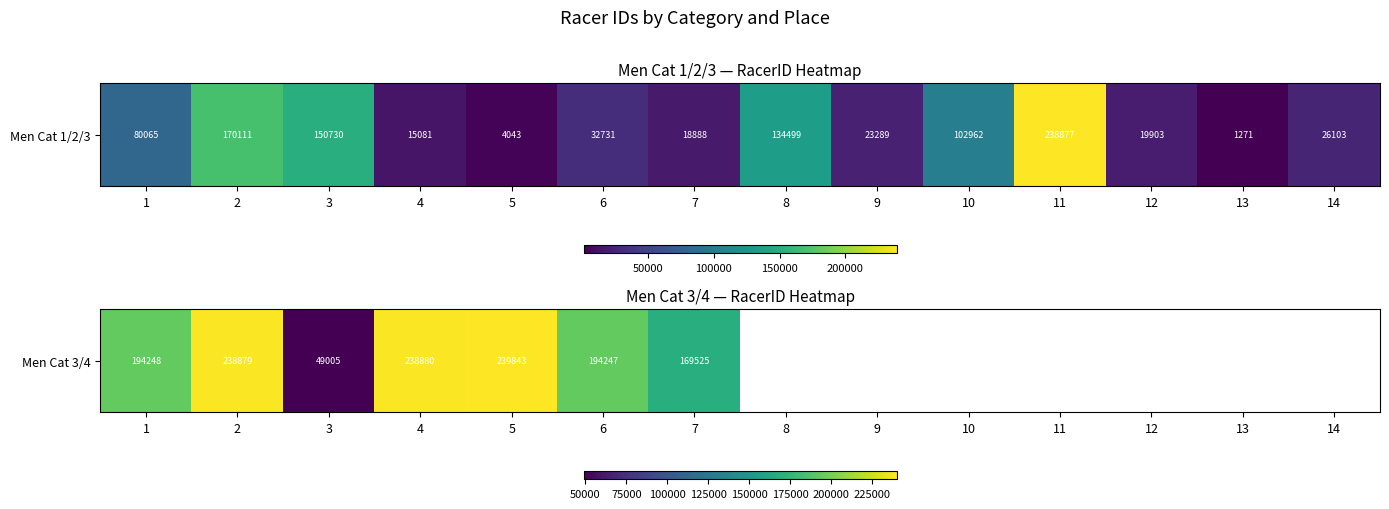

The chart shows a value of 194247 at 6. True or false?

True